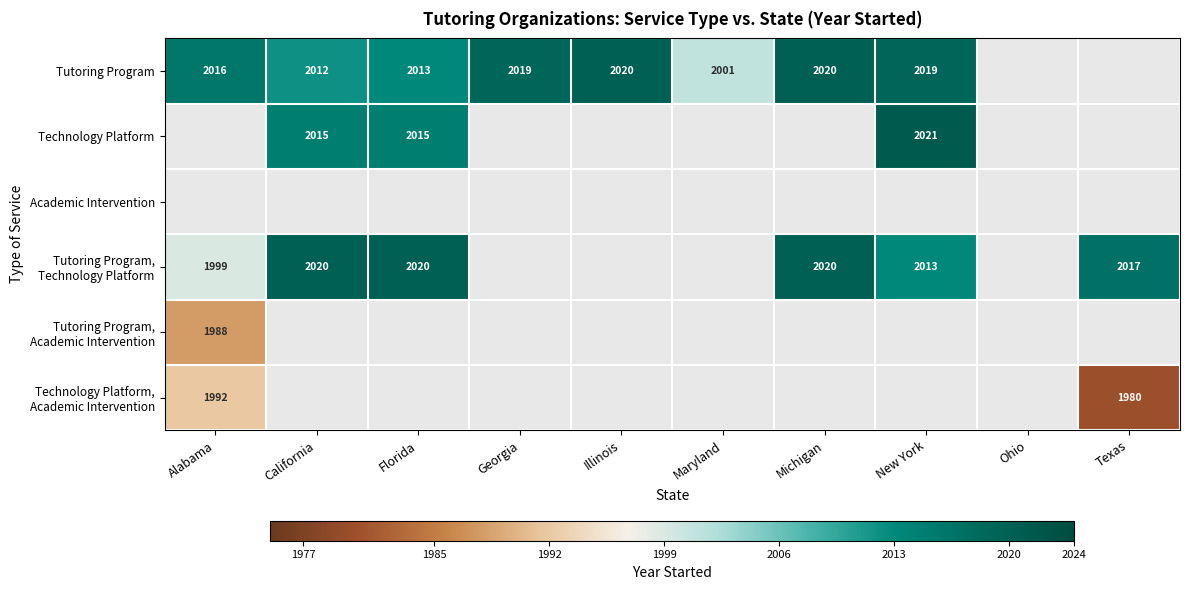

The Tutoring Program series shows 3372 at California. True or false?

False